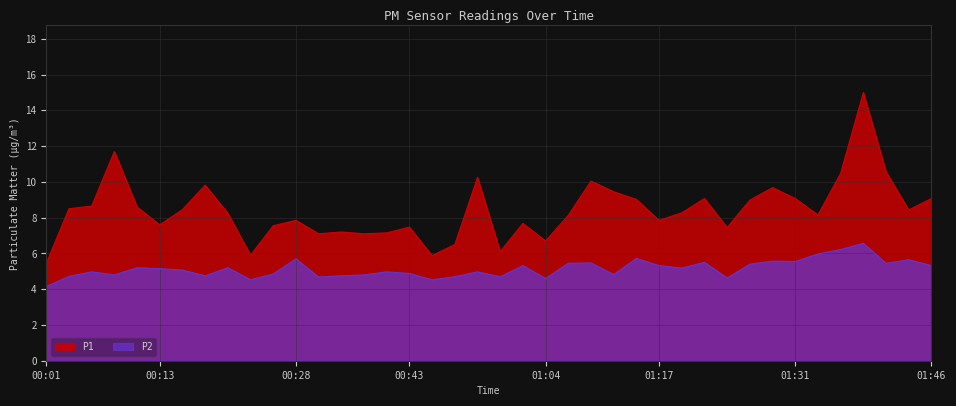

What is the label of the 30th point from the right?

00:26